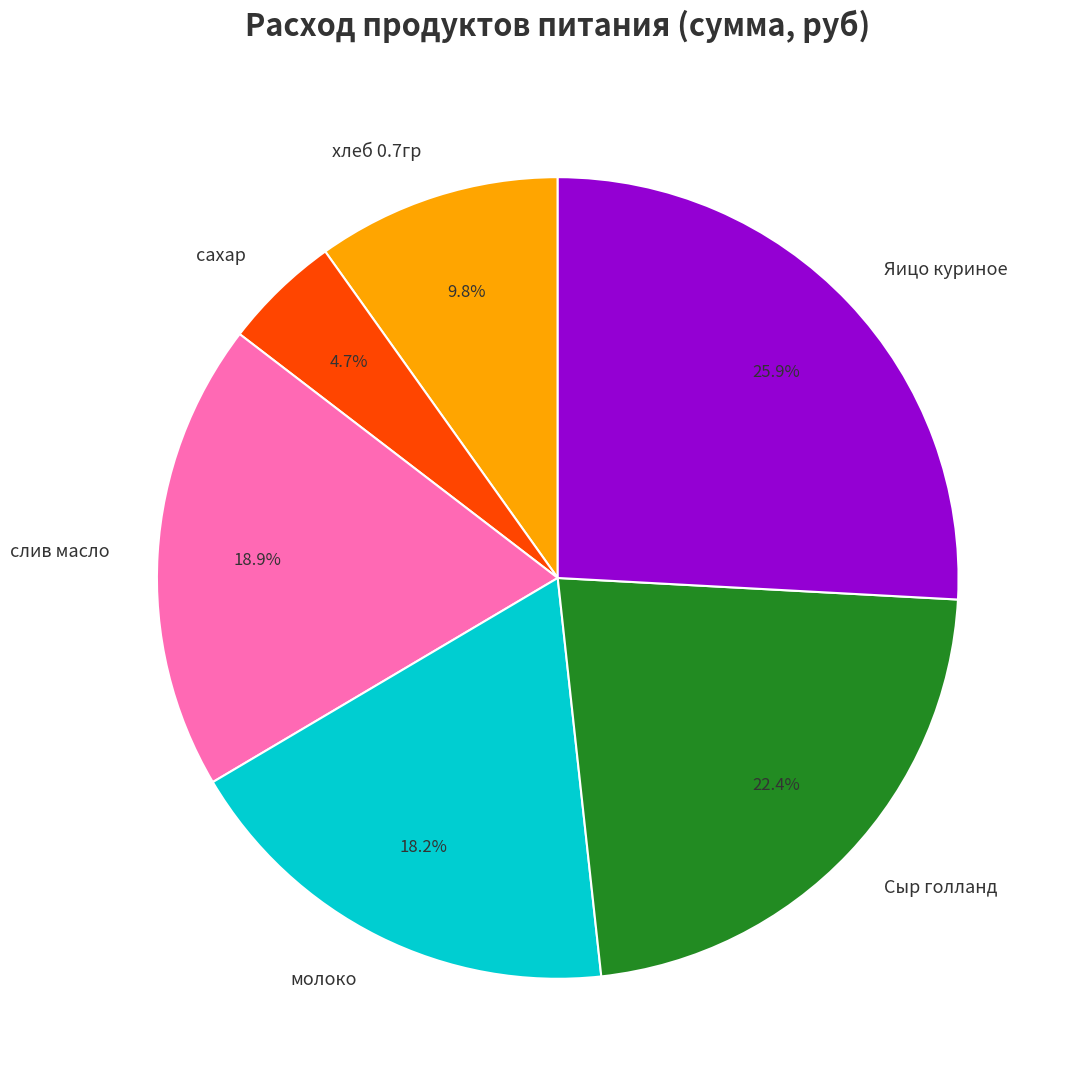

What is the total percentage of Яицо куриное and молоко?

44.1%